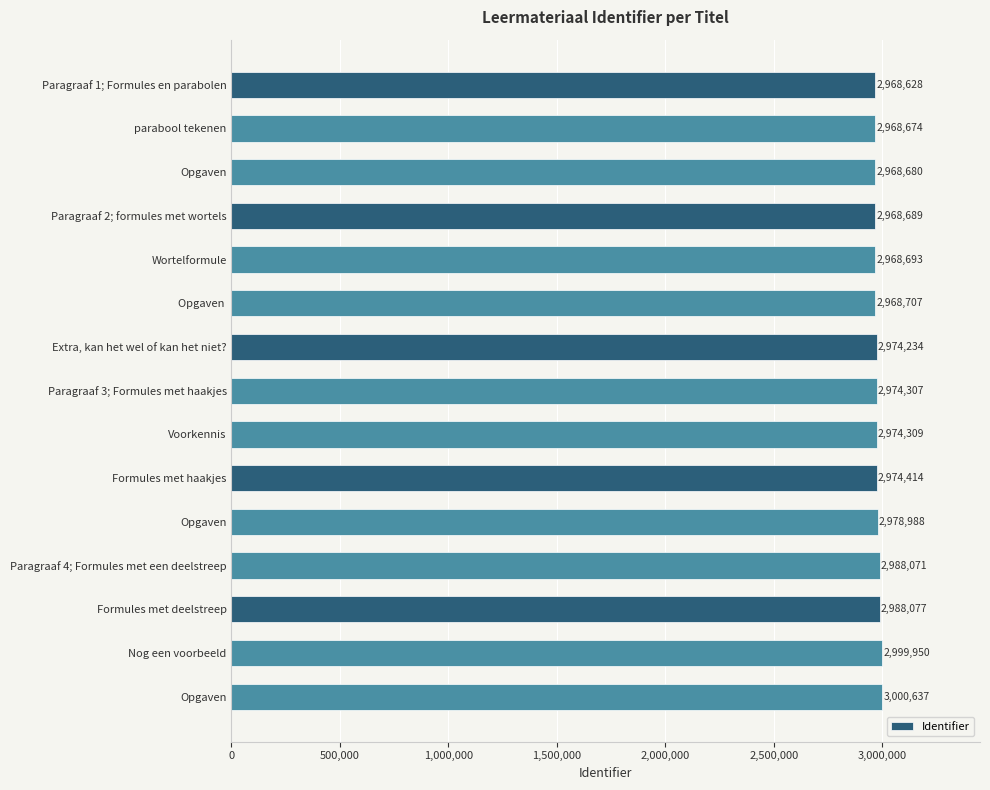

How many data points does each series have?

15